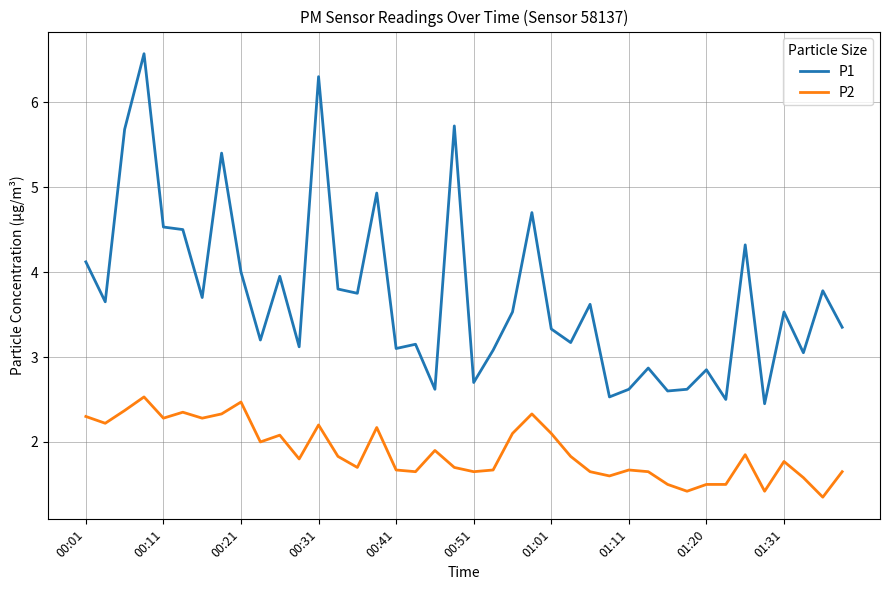

List the series in order of their peak value, lowest first.

P2, P1